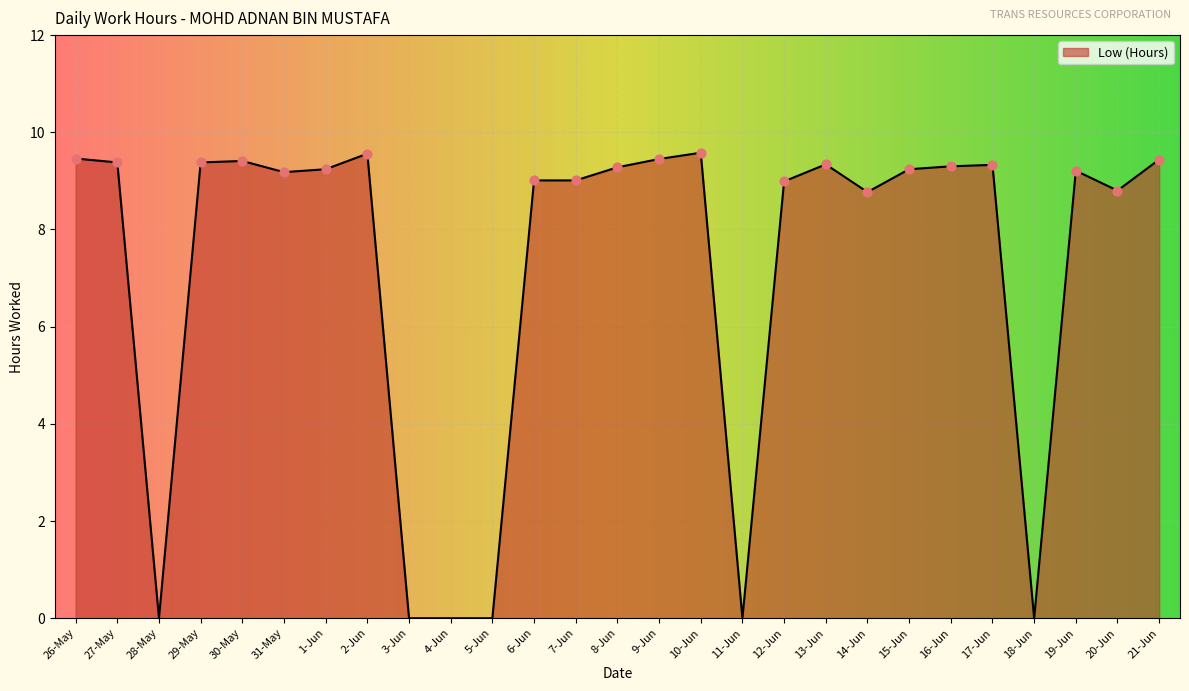

Which has a higher value, 2-Jun or 20-Jun?

2-Jun